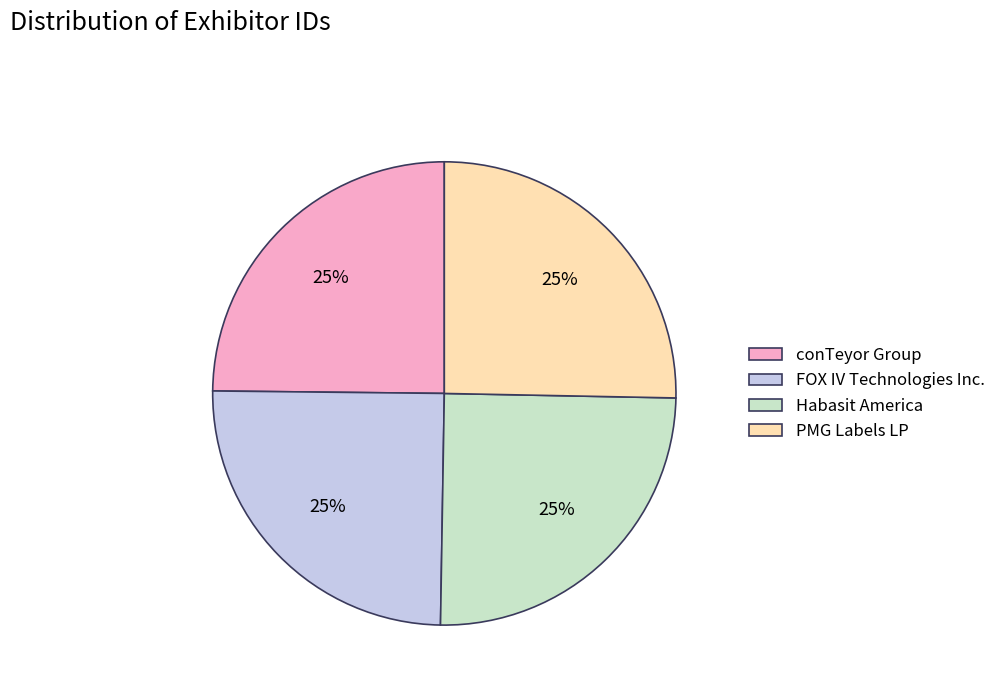

Does conTeyor Group account for over 50% of the chart?

No